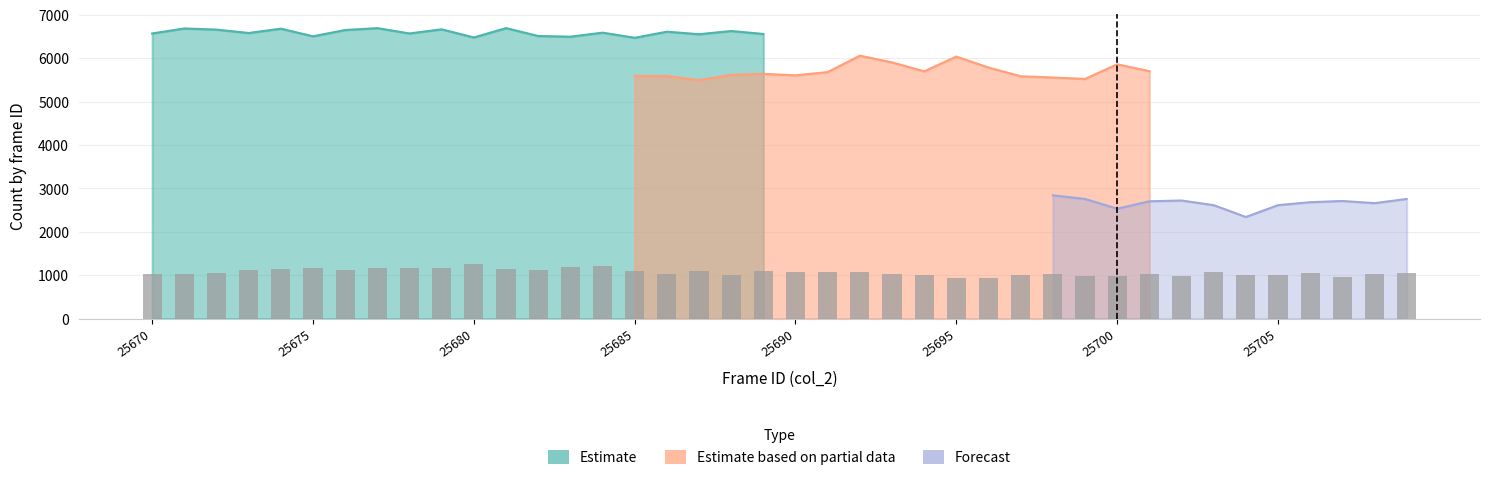

What are all the series names shown in the legend?

Estimate, Estimate based on partial data, Forecast